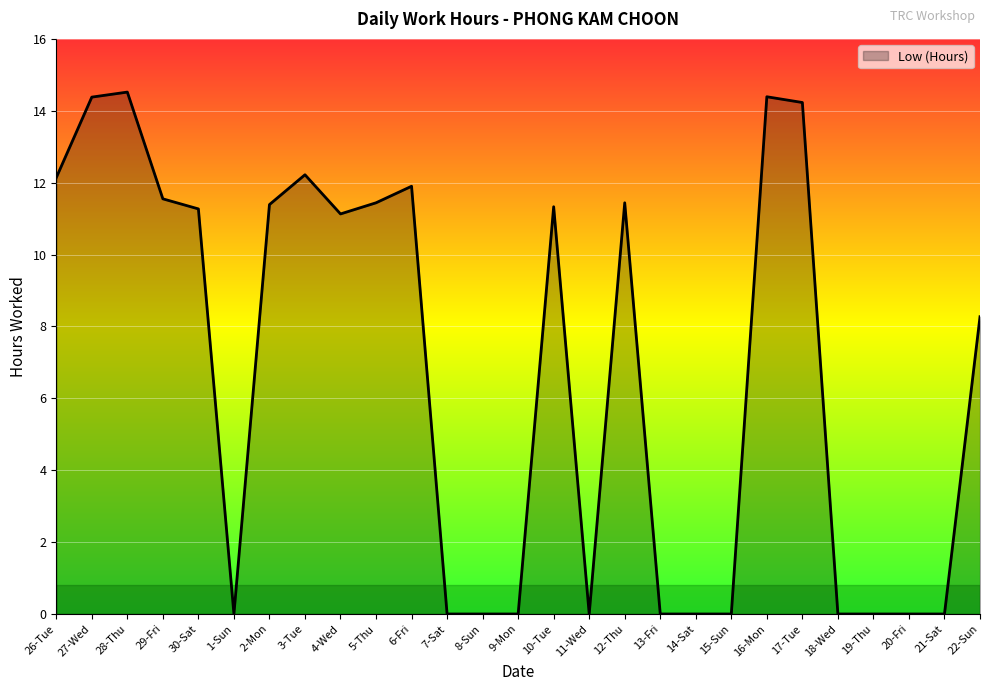

Where is the first local maximum?

28-Thu